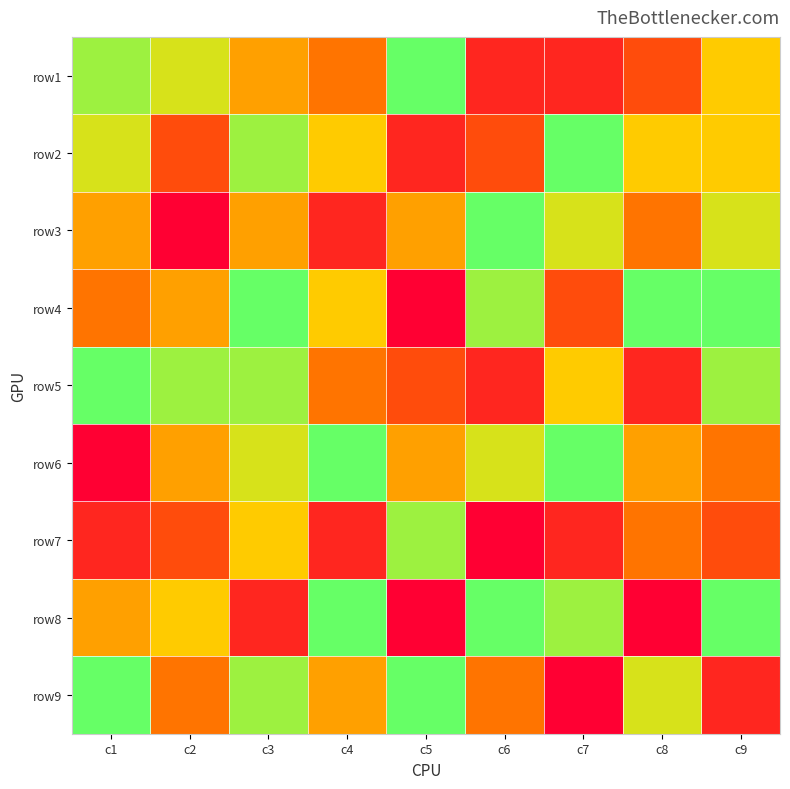

Which series has the largest total across all categories?

row4